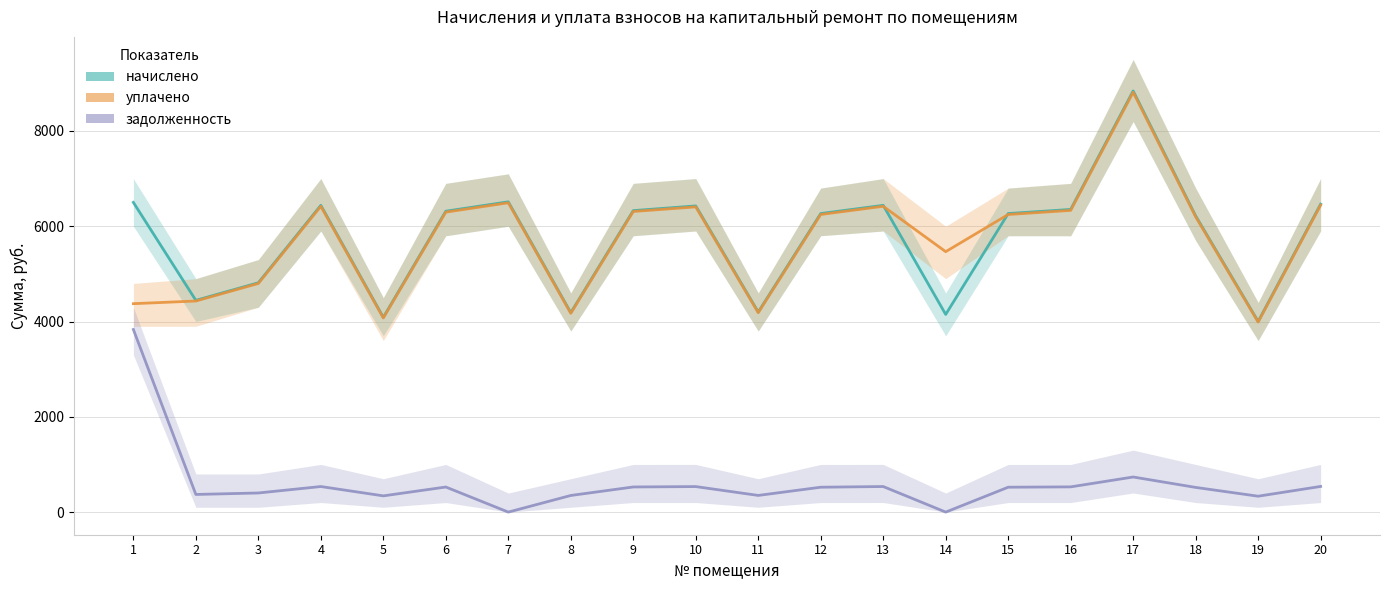

Reading left to right, list all the values displayed in this chart.

начислено: 6500.8	4444.7	4814.0	6439.2	4087.6	6316.1	6513.0	4186.1	6328.3	6426.8	4198.4	6266.8	6439.2	4149.1	6266.8	6353.0	8840.0	6217.6	4001.4	6463.8
уплачено: 4375.0	4430.6	4798.8	6418.8	4074.6	6296.1	6492.4	4172.8	6309.9	6406.5	4185.1	6246.9	6418.8	5466.5	6246.9	6332.9	8812.0	6197.9	3988.7	6443.3
задолженность: 3833.3	370.4	401.2	536.6	340.6	526.3	0.0	348.8	527.4	535.6	349.9	522.2	536.6	0.0	522.2	529.4	736.7	518.1	333.4	538.6